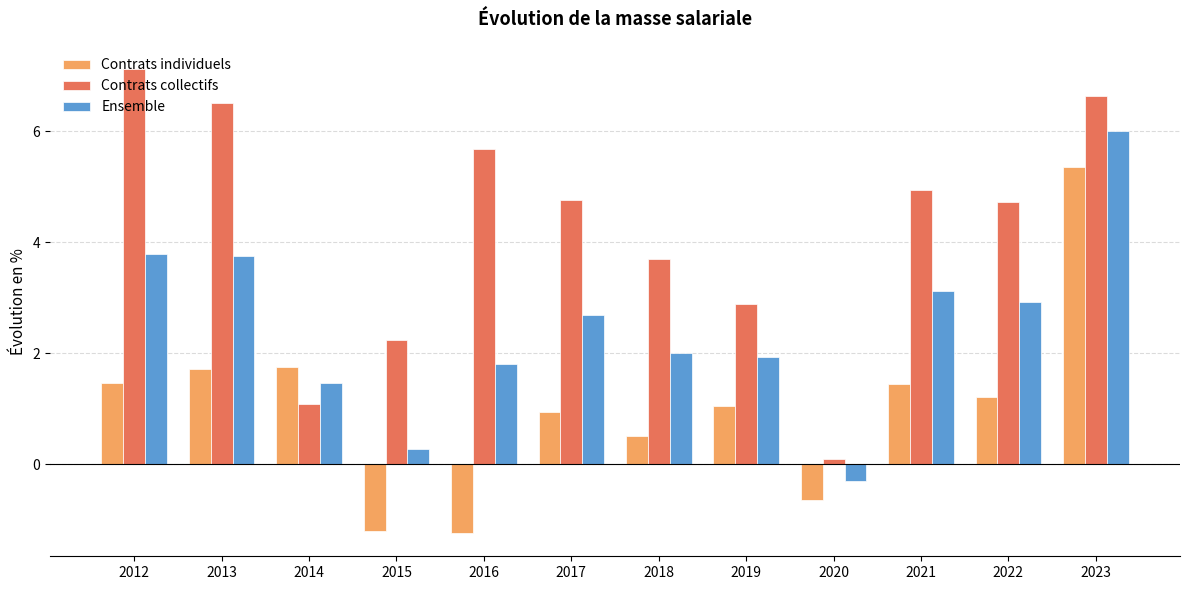

Rank the series by their maximum value, from highest to lowest.

Contrats collectifs, Ensemble, Contrats individuels